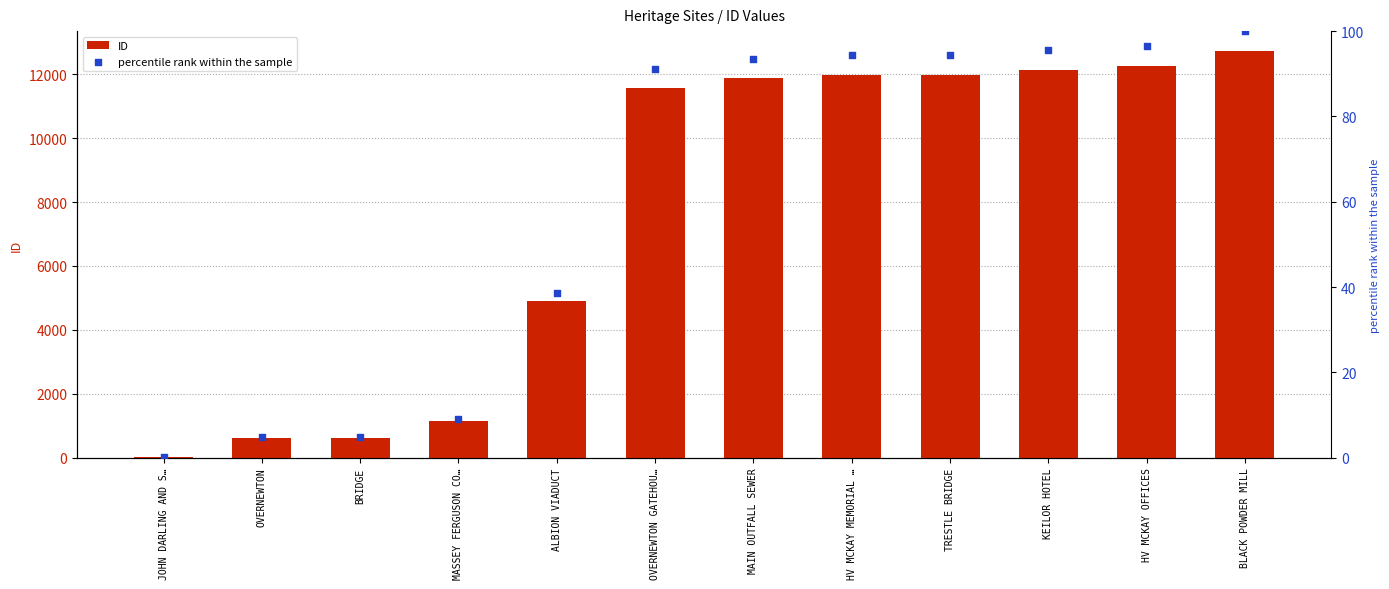

Is the value of percentile rank within the sample at HV MCKAY OFFICES greater than the value of ID at MASSEY FERGUSON CO…?

No